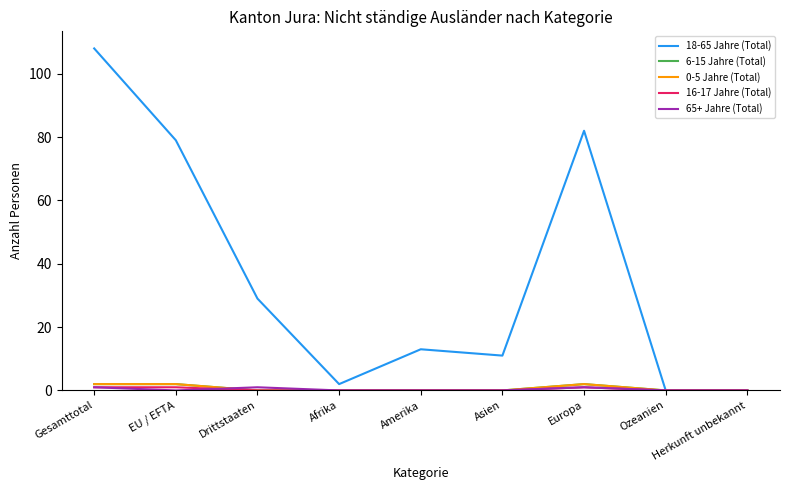

Is it true that 6-15 Jahre (Total) equals 2 at Gesamttotal?

True